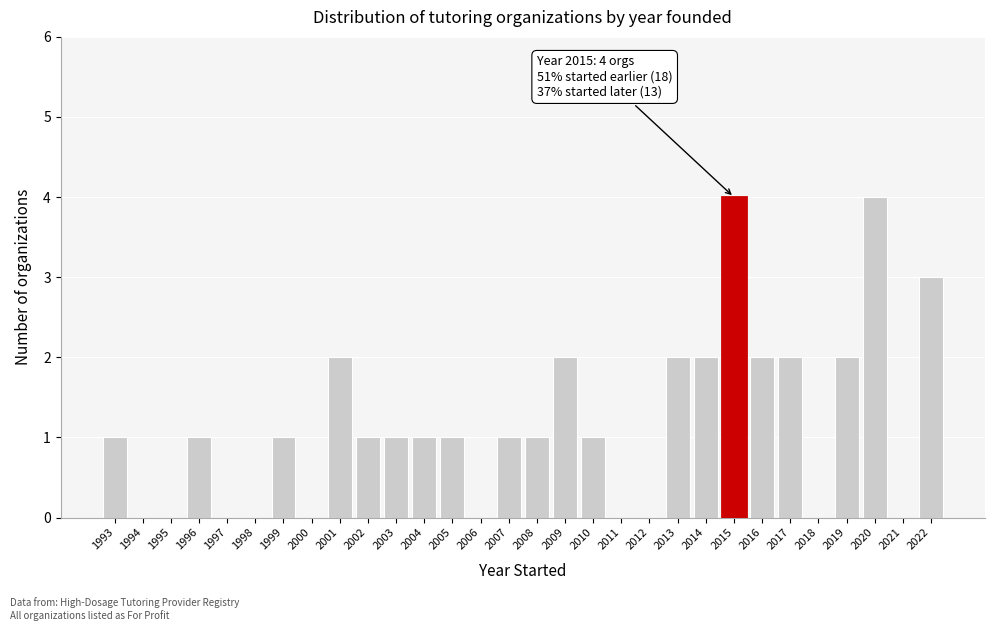

Reading left to right, list all the values displayed in this chart.

1993=1	1994=0	1995=0	1996=1	1997=0	1998=0	1999=1	2000=0	2001=2	2002=1	2003=1	2004=1	2005=1	2006=0	2007=1	2008=1	2009=2	2010=1	2011=0	2012=0	2013=2	2014=2	2015=4	2016=2	2017=2	2018=0	2019=2	2020=4	2021=0	2022=3